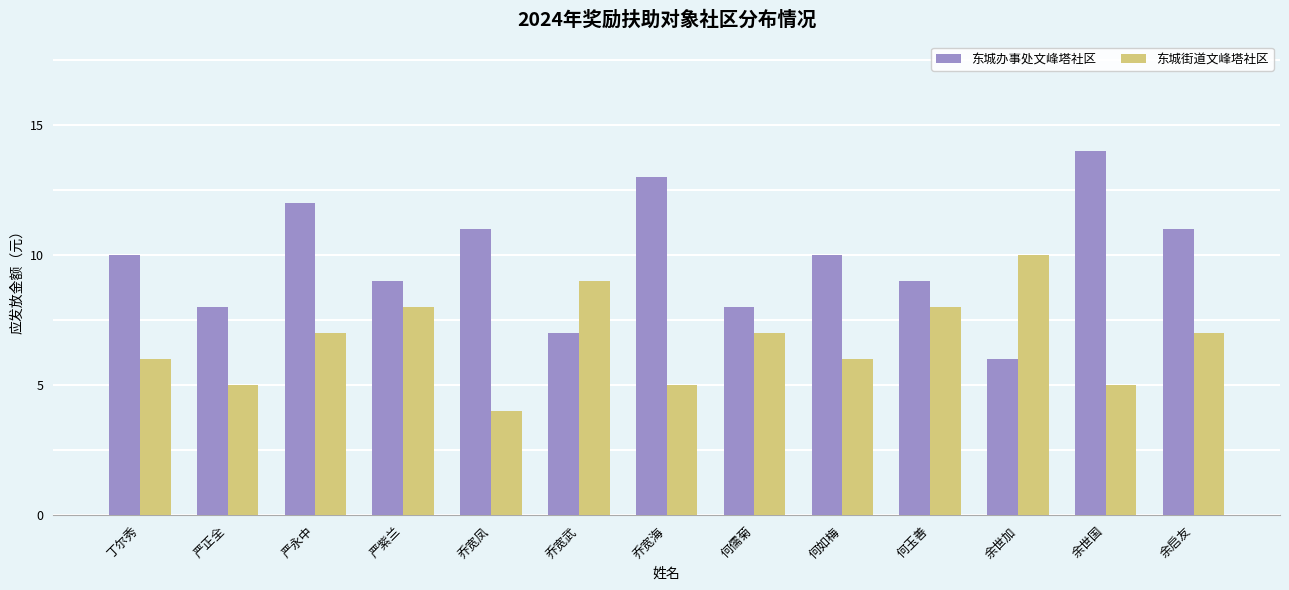

Which series changed the most between 乔宽海 and 何玉善?

东城办事处文峰塔社区